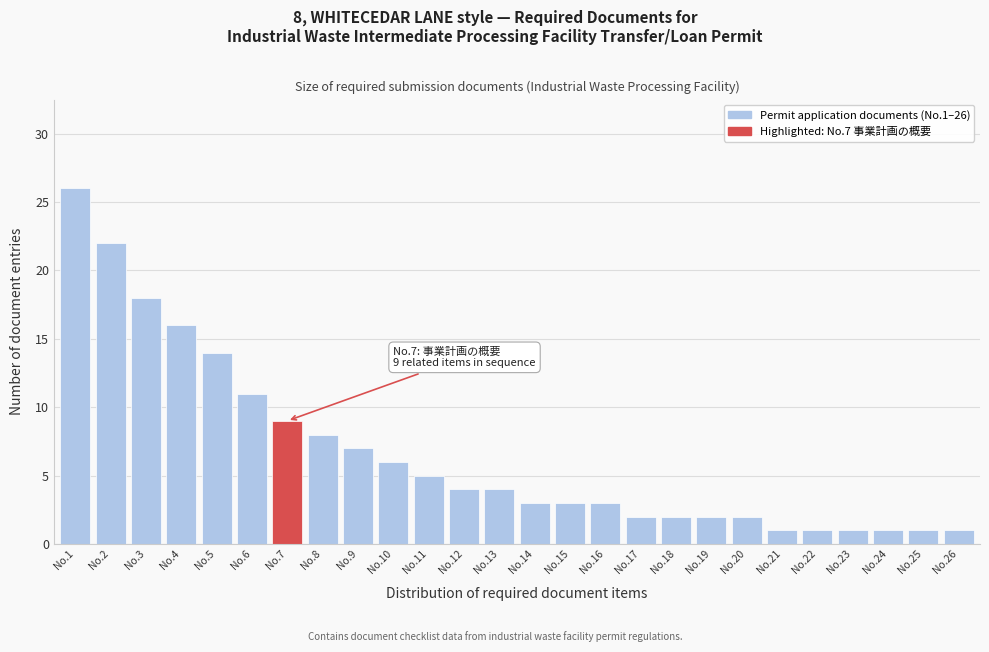

Reading left to right, what are all the values shown in this chart?

26	22	18	16	14	11	9	8	7	6	5	4	4	3	3	3	2	2	2	2	1	1	1	1	1	1